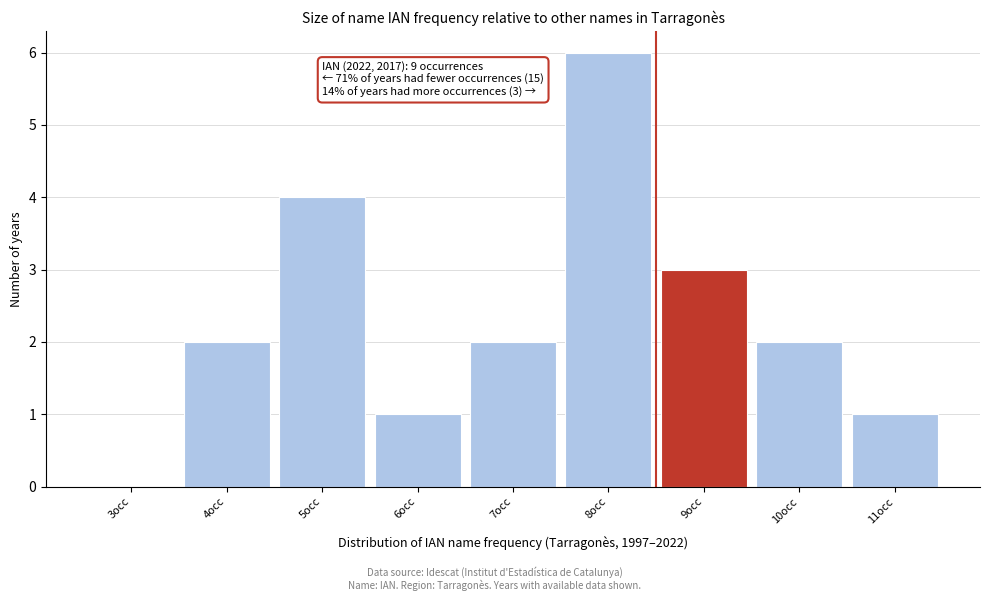

Reading right to left, transcribe all the data shown in this chart.

11occ=1	10occ=2	9occ=3	8occ=6	7occ=2	6occ=1	5occ=4	4occ=2	3occ=0